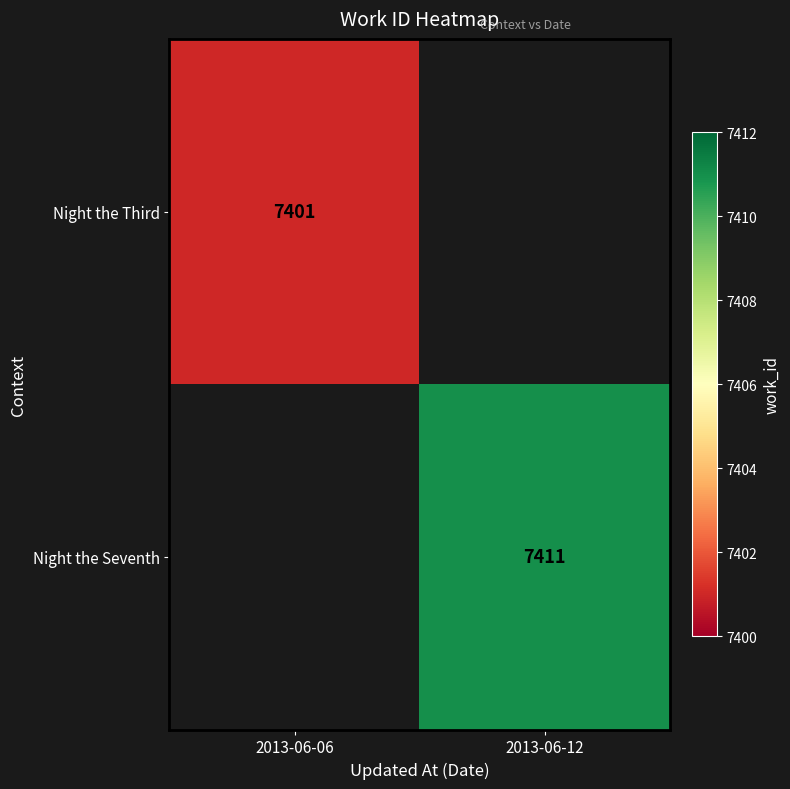

The Night the Seventh series shows 13117 at 2013-06-12. True or false?

False